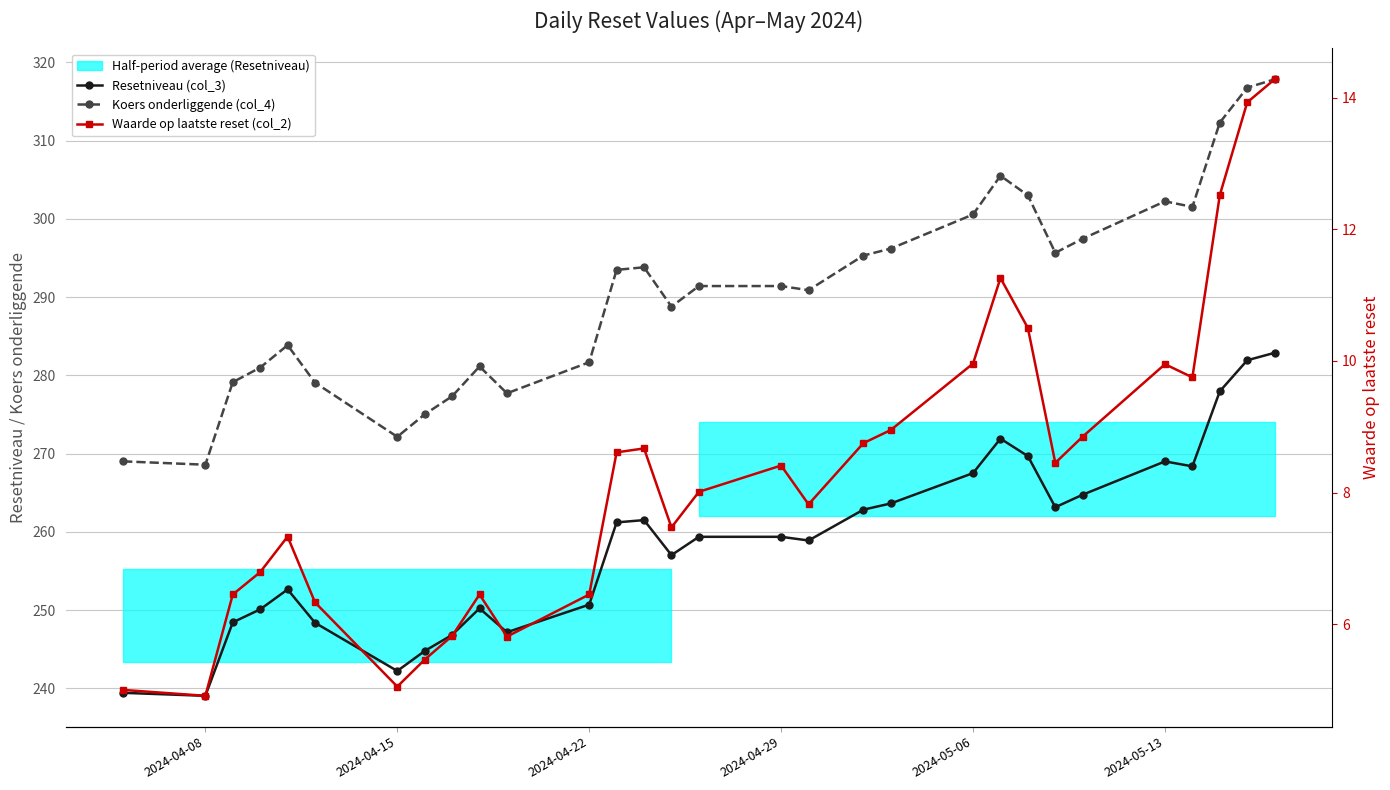

At which category does Koers onderliggende (col_4) reach its first local valley?

2024-04-08